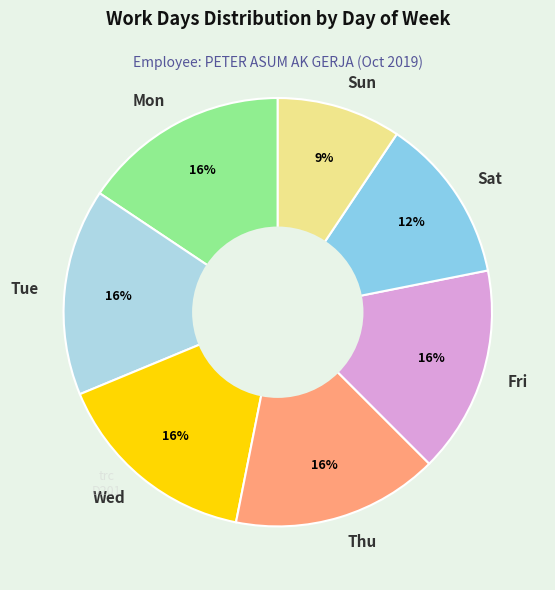

What is the ratio of the value at Fri to the value at Mon?

1.0